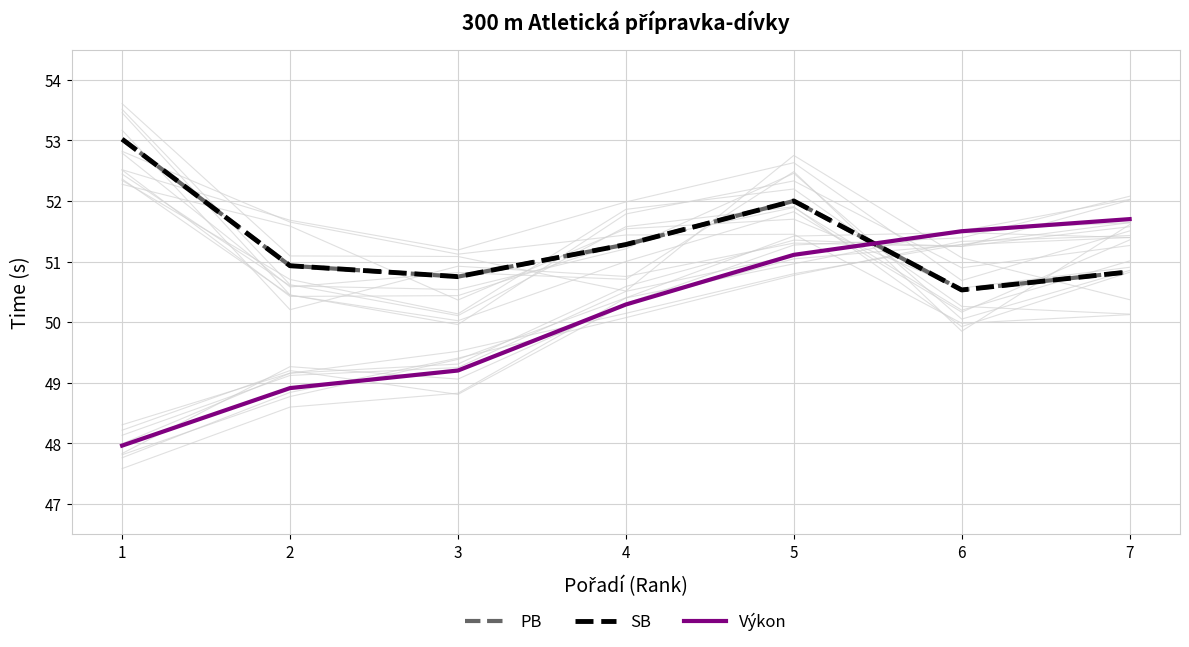

At which category does the chart reach its peak across all series?

1